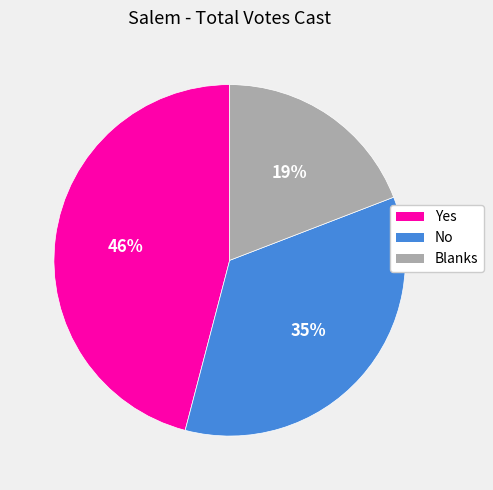

Which category has the smallest portion of the pie?

Blanks